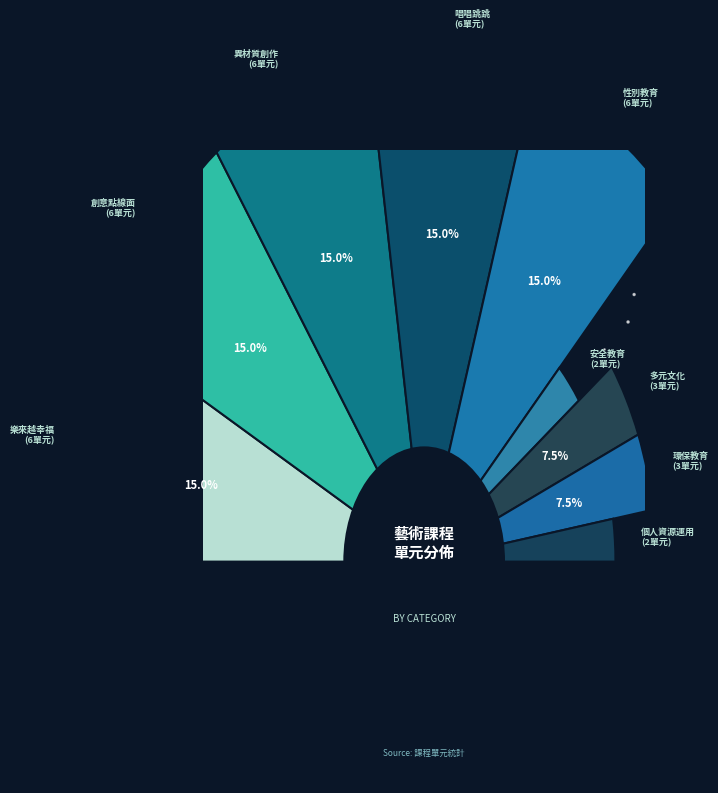

What is the smallest slice in the pie chart?

安全教育